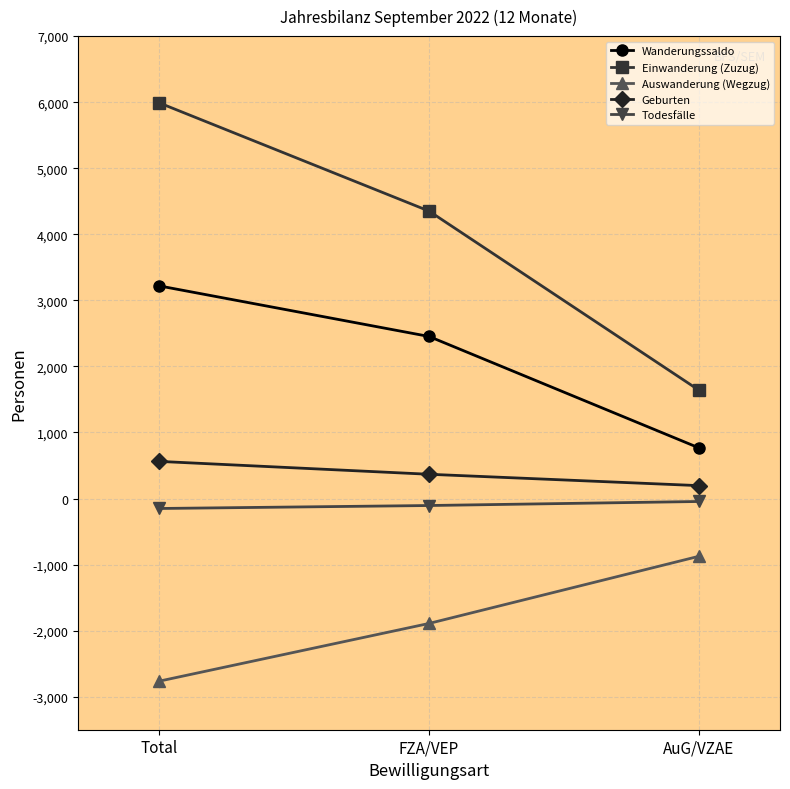

What is the total value across all series at AuG/VZAE?

1681